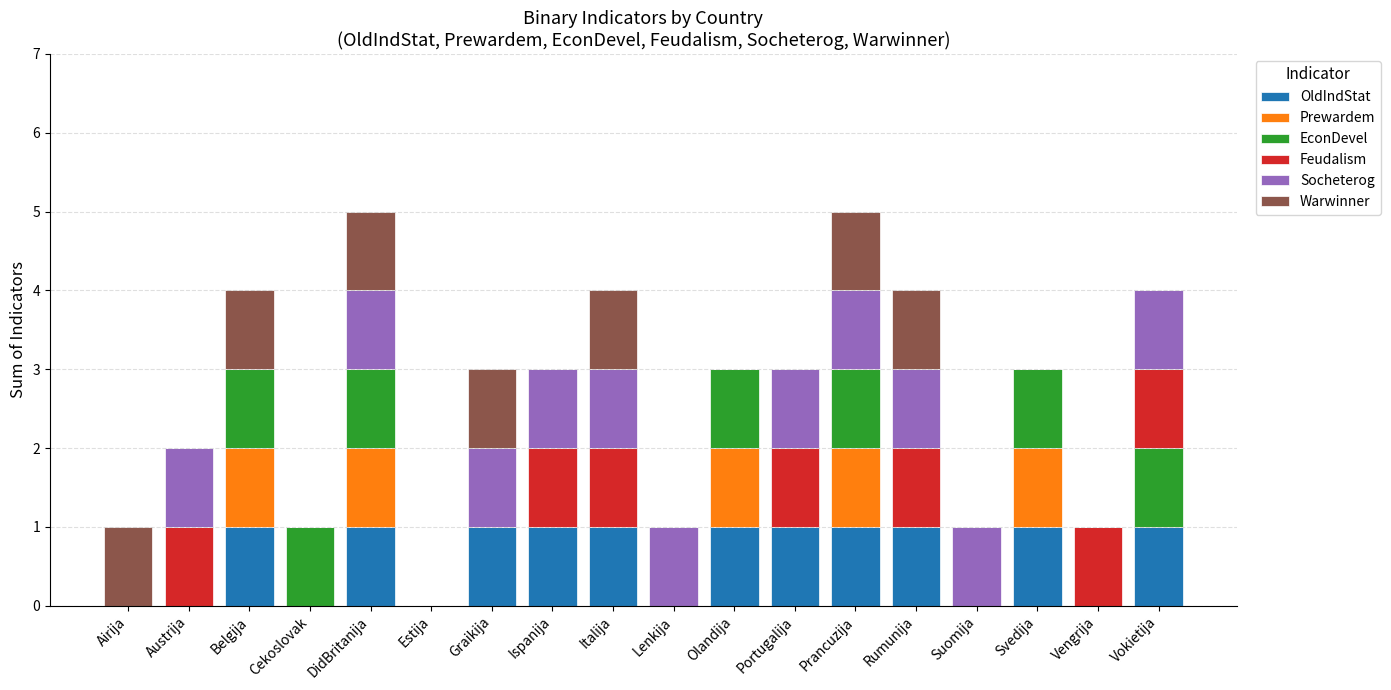

Is it true that OldIndStat equals -1 at Cekoslovak?

False